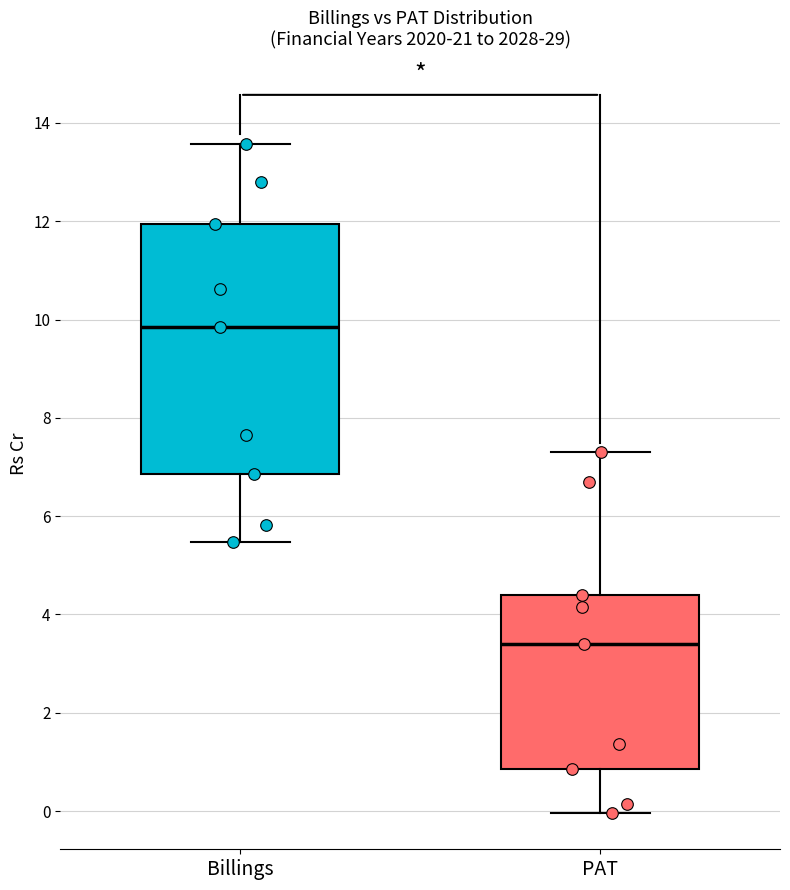

Reading left to right, transcribe this box plot: for each box, give where its median line is, the range the box spans, and where its two whiskers end, as read against the y-axis. The values are not printed on the chart, so give them approximately, as read against the axis.

Billings: median 9.8, box 6.8 to 12.0, whiskers 5.4 to 13.6
PAT: median 3.4, box 0.8 to 4.4, whiskers 0.0 to 7.2